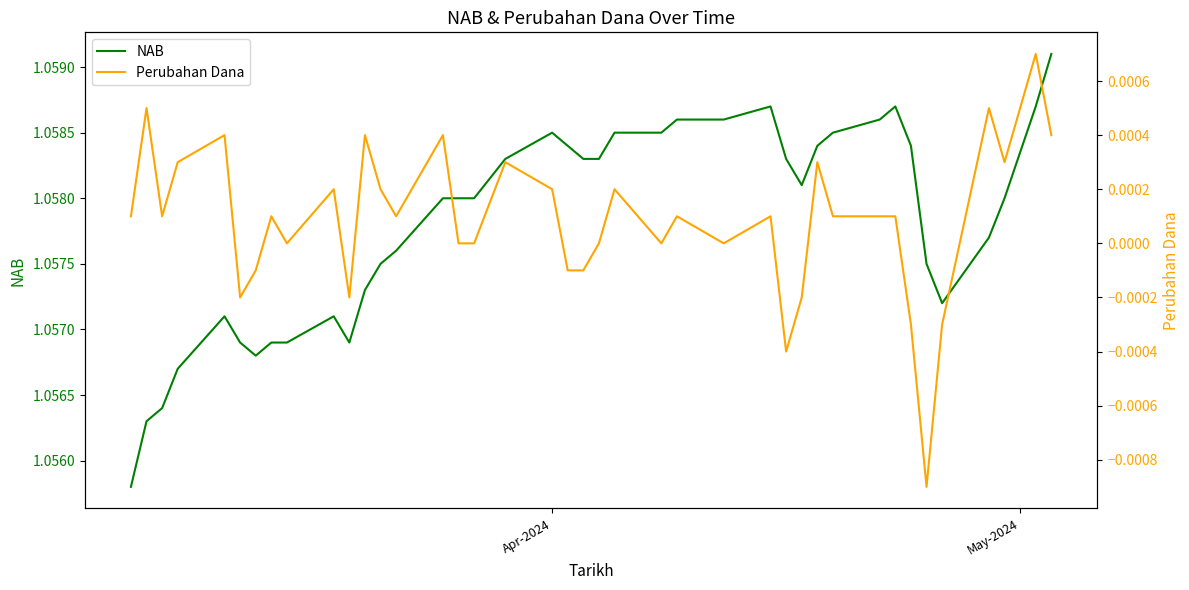

Reading left to right, extract all data points from this chart.

NAB: 1.1	1.1	1.1	1.1	1.1	1.1	1.1	1.1	1.1	1.1	1.1	1.1	1.1	1.1	1.1	1.1	1.1	1.1	1.1	1.1	1.1	1.1	1.1	1.1	1.1	1.1	1.1	1.1	1.1	1.1	1.1	1.1	1.1	1.1	1.1	1.1	1.1	1.1	1.1	1.1
Perubahan Dana: 0.0	0.0	0.0	0.0	0.0	-0.0	-0.0	0.0	0.0	0.0	-0.0	0.0	0.0	0.0	0.0	0.0	0.0	0.0	0.0	-0.0	-0.0	0.0	0.0	0.0	0.0	0.0	0.0	-0.0	-0.0	0.0	0.0	0.0	0.0	-0.0	-0.0	-0.0	0.0	0.0	0.0	0.0